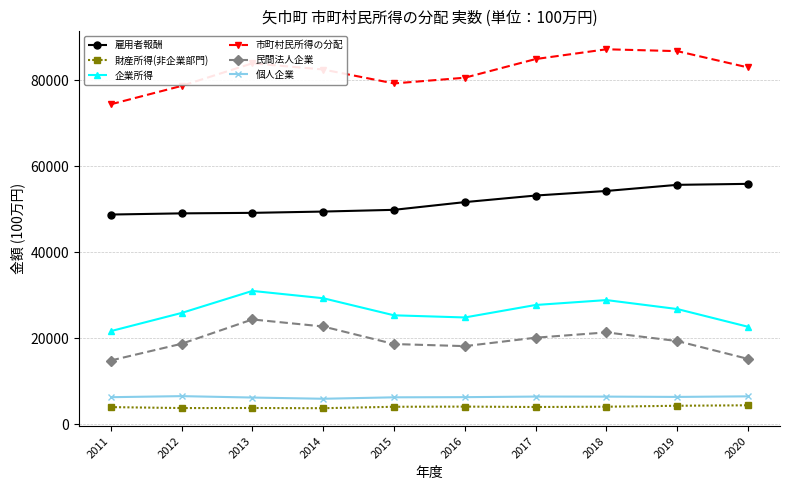

What is the difference between the highest and lowest values at 2020?

78519